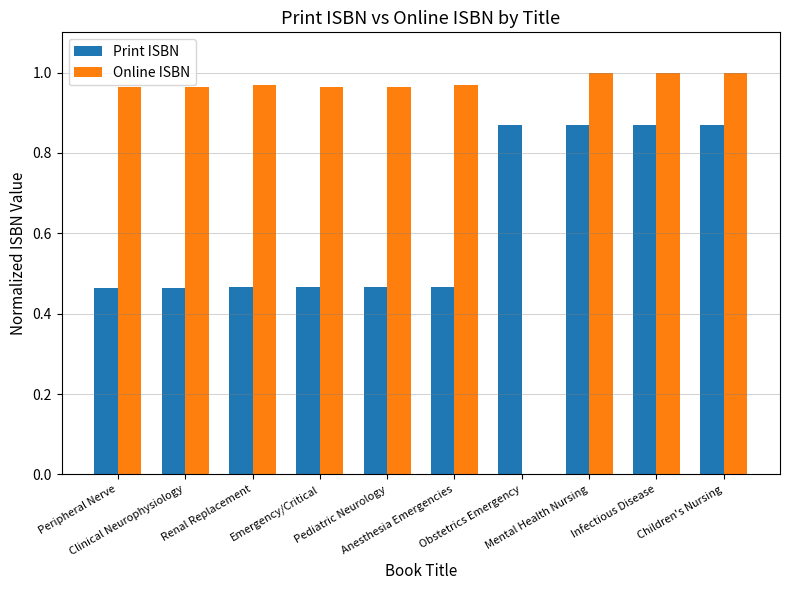

How many distinct data groups are displayed?

2